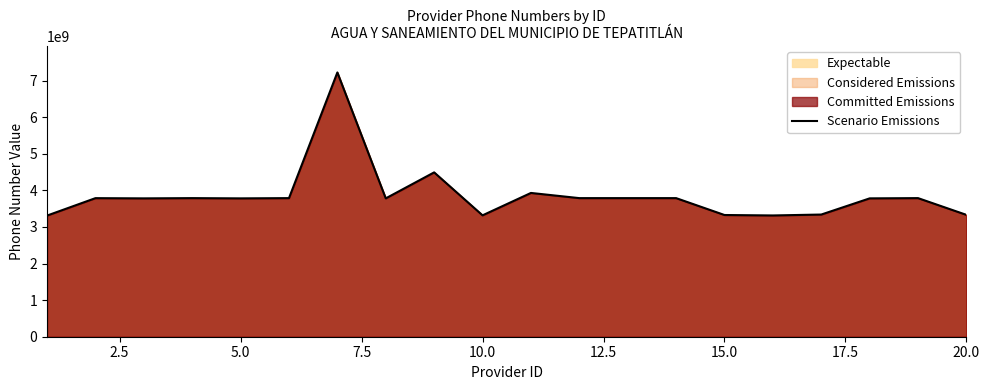

The value at 10.0 is 3317361970. True or false?

True